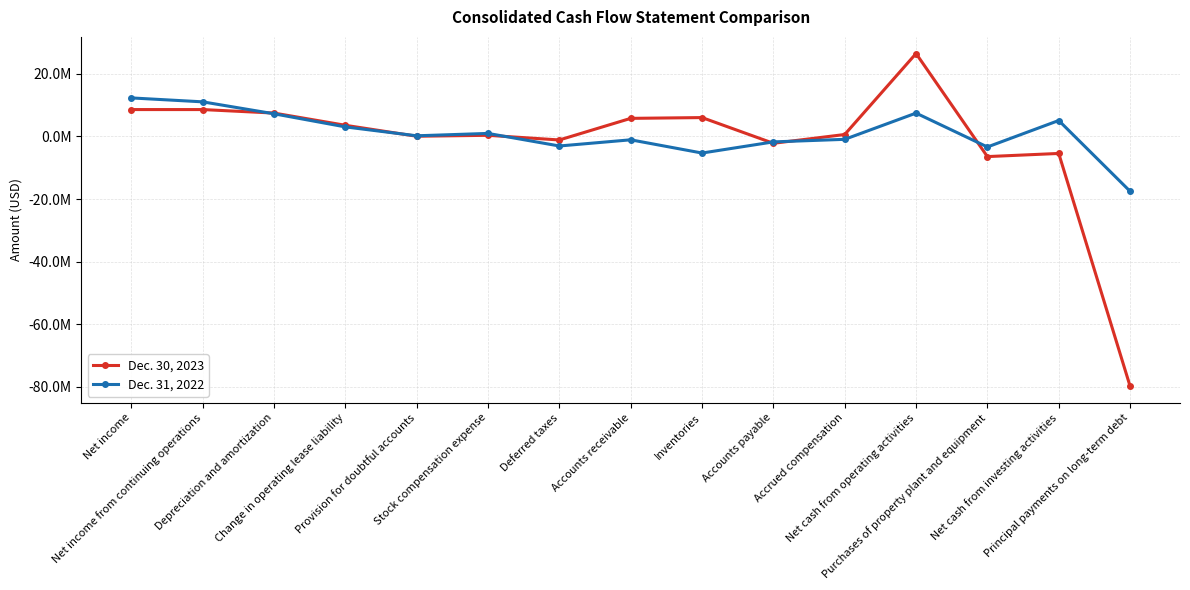

What are all the series names shown in the legend?

Dec. 30, 2023, Dec. 31, 2022